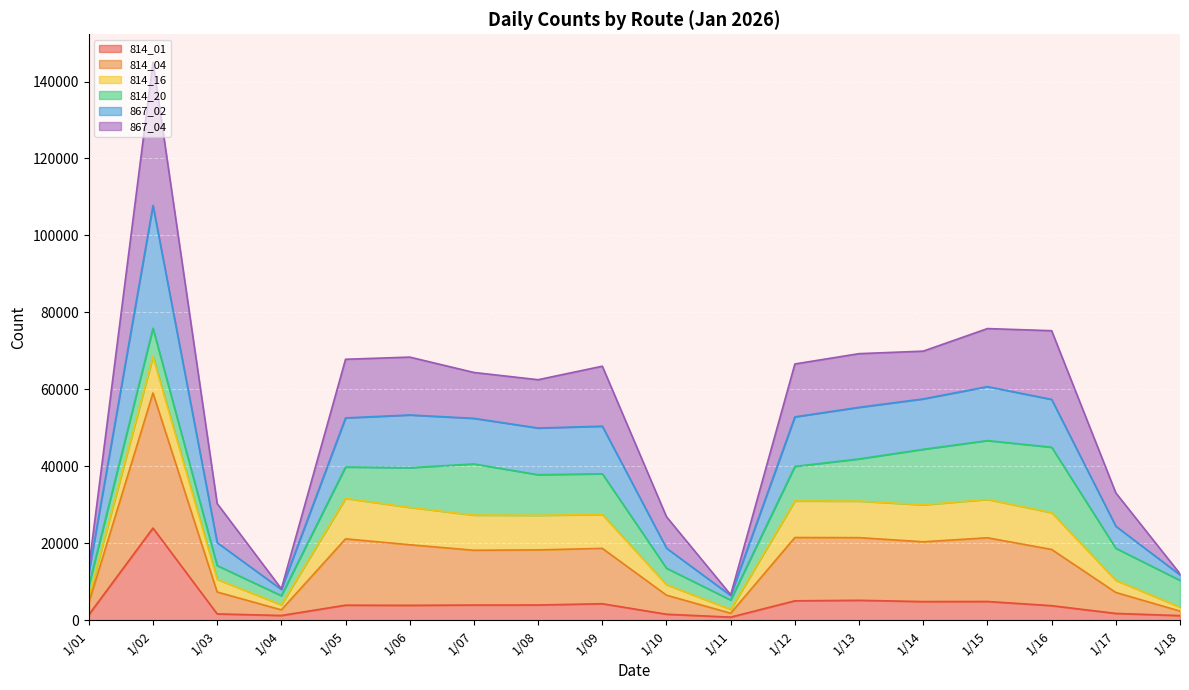

Between 1/08 and 1/18, which is larger?

1/08